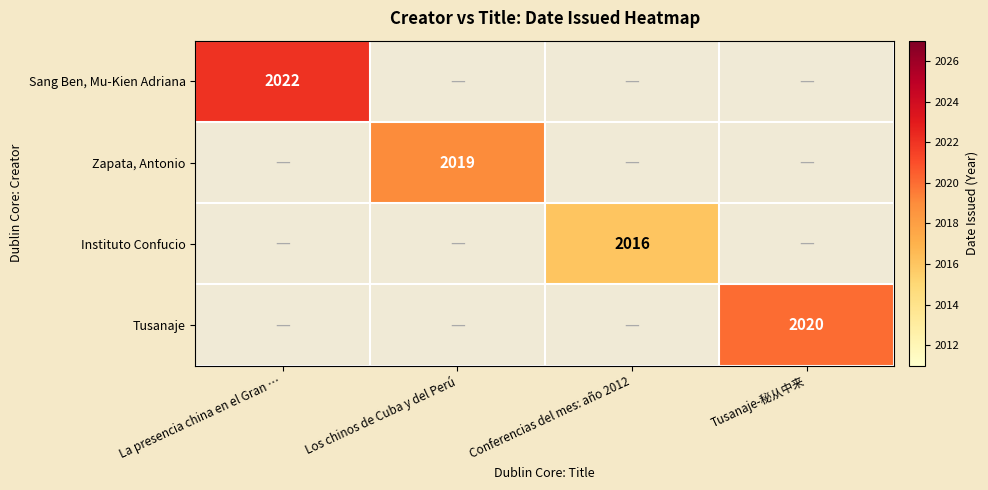

The value of Sang Ben, Mu-Kien Adriana at La presencia china en el Gran … is 2022. True or false?

True